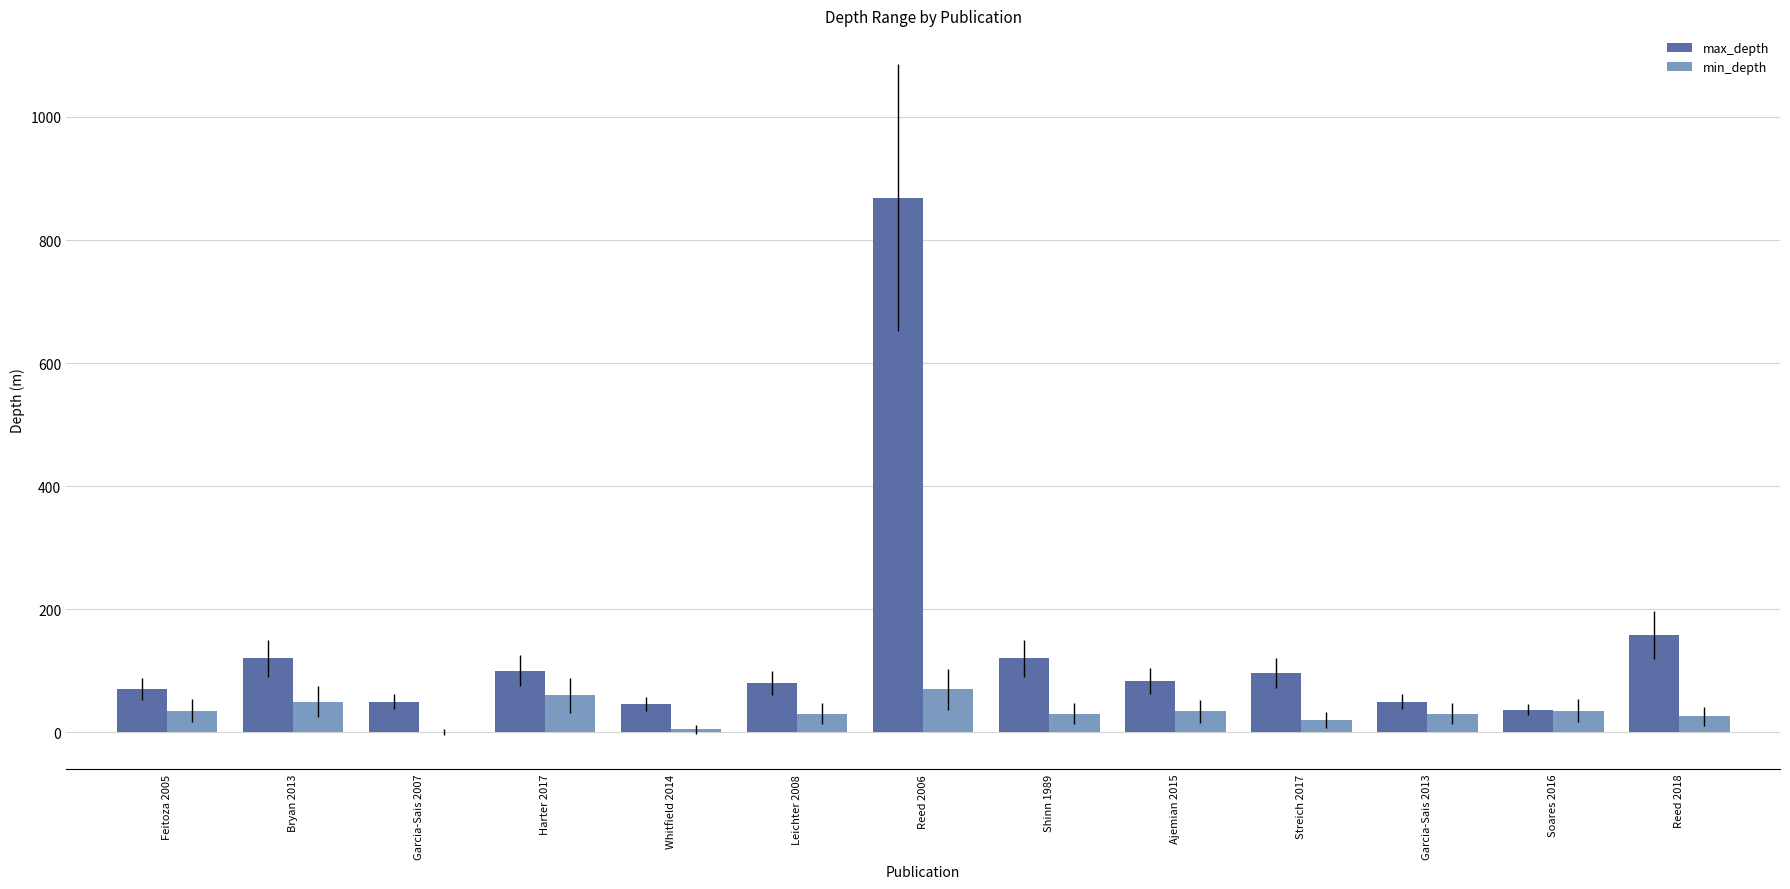

What is the maximum value shown in the chart?

869